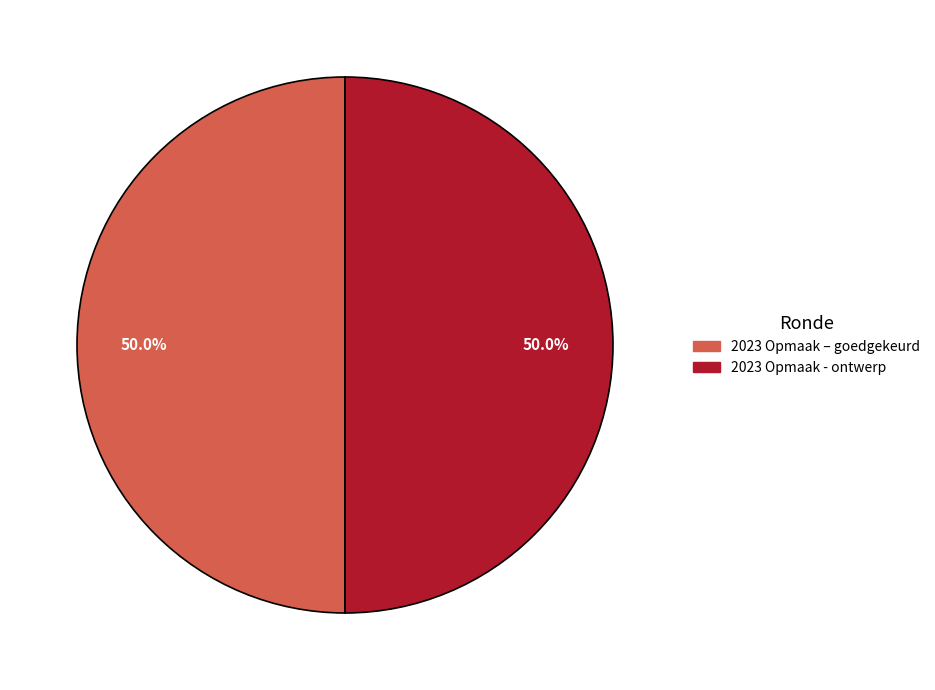

Count the number of slices in the pie.

2